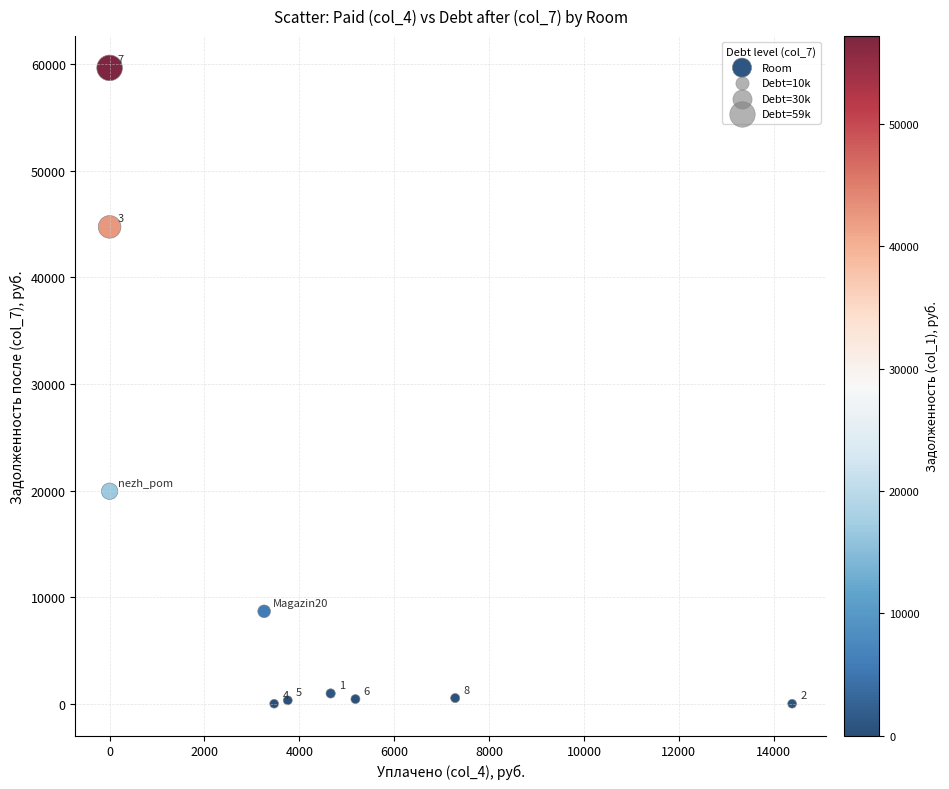

What Y value in the scatter plot is closest to 29832?

19936.3